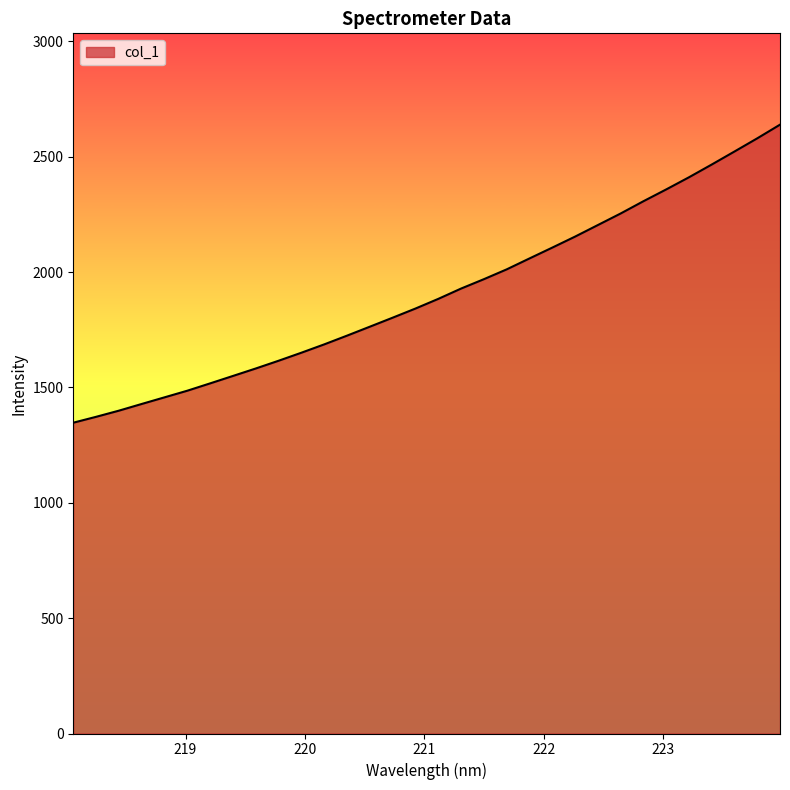

What is the minimum value shown in the chart?

1347.3